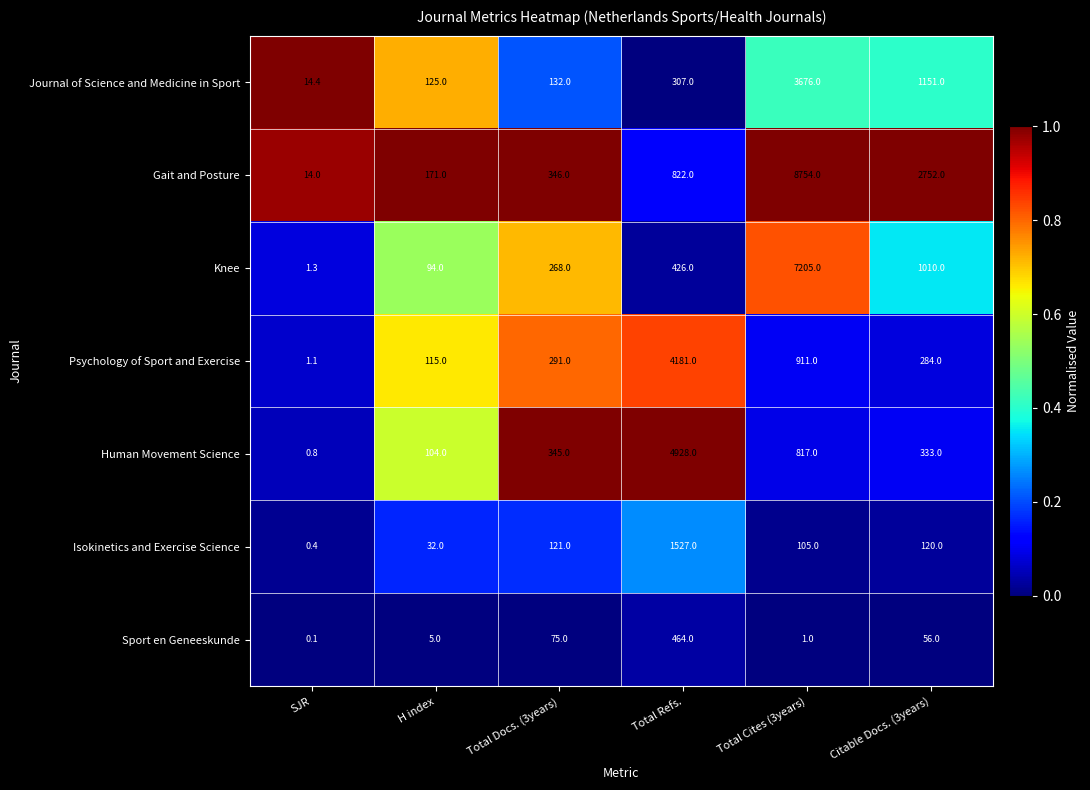

Read the Journal of Science and Medicine in Sport value at Citable Docs. (3years).

1151.0